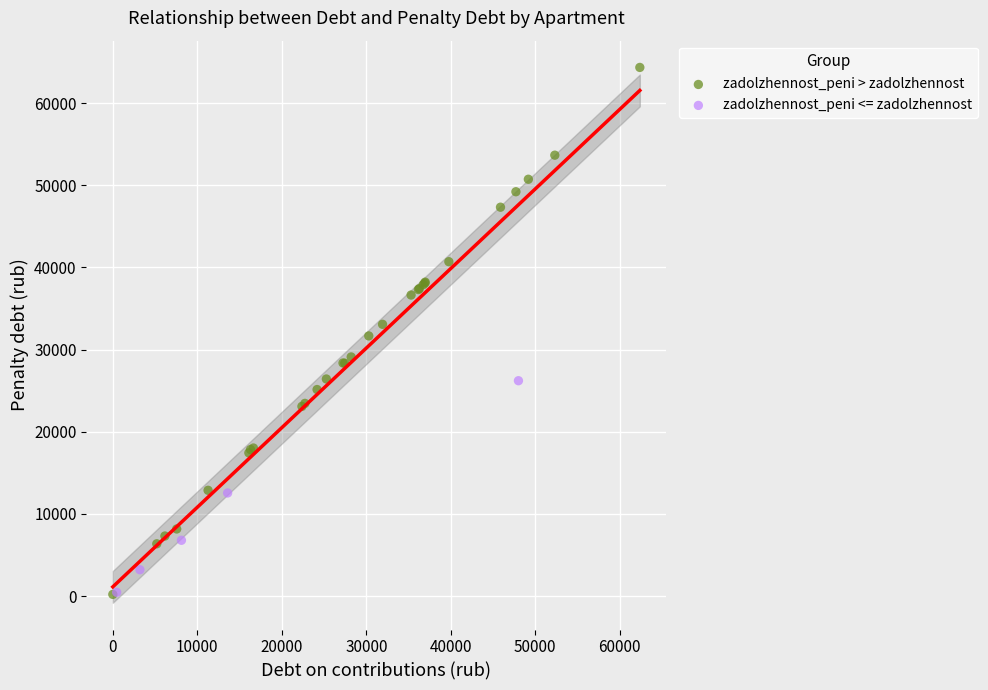

Which series has the largest Y range (max minus min)?

zadolzhennost_peni > zadolzhennost